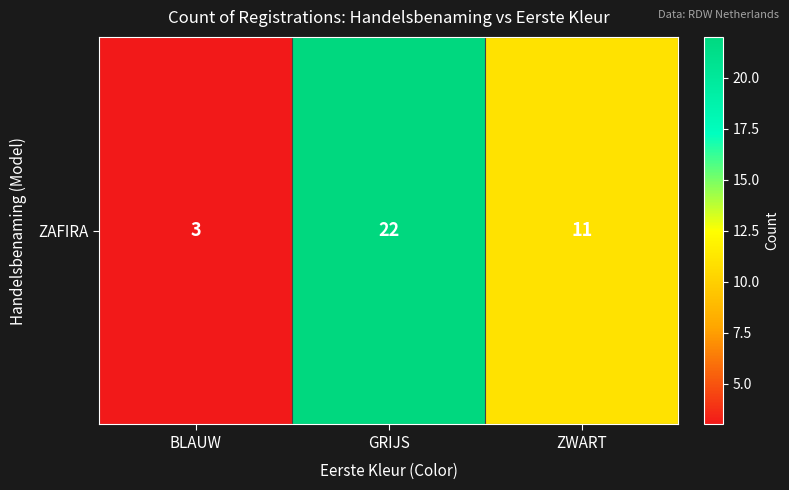

Read the value at ZWART.

11